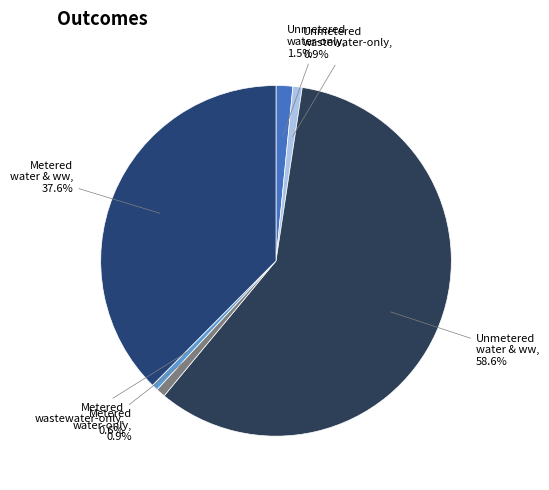

Combined, what portion of the pie is Metered water & ww and Unmetered water-only?

39.1%